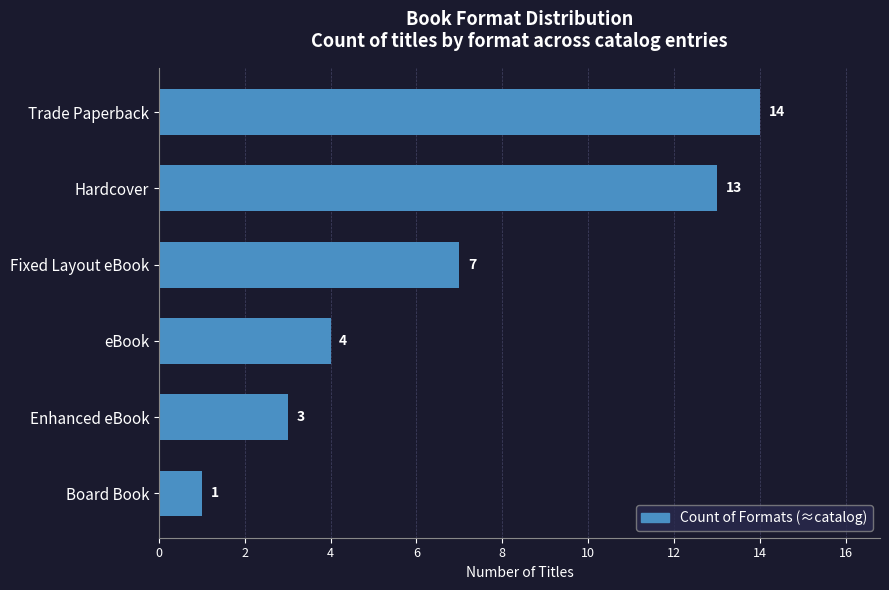

Rank the categories by value from highest to lowest.

Trade Paperback, Hardcover, Fixed Layout eBook, eBook, Enhanced eBook, Board Book